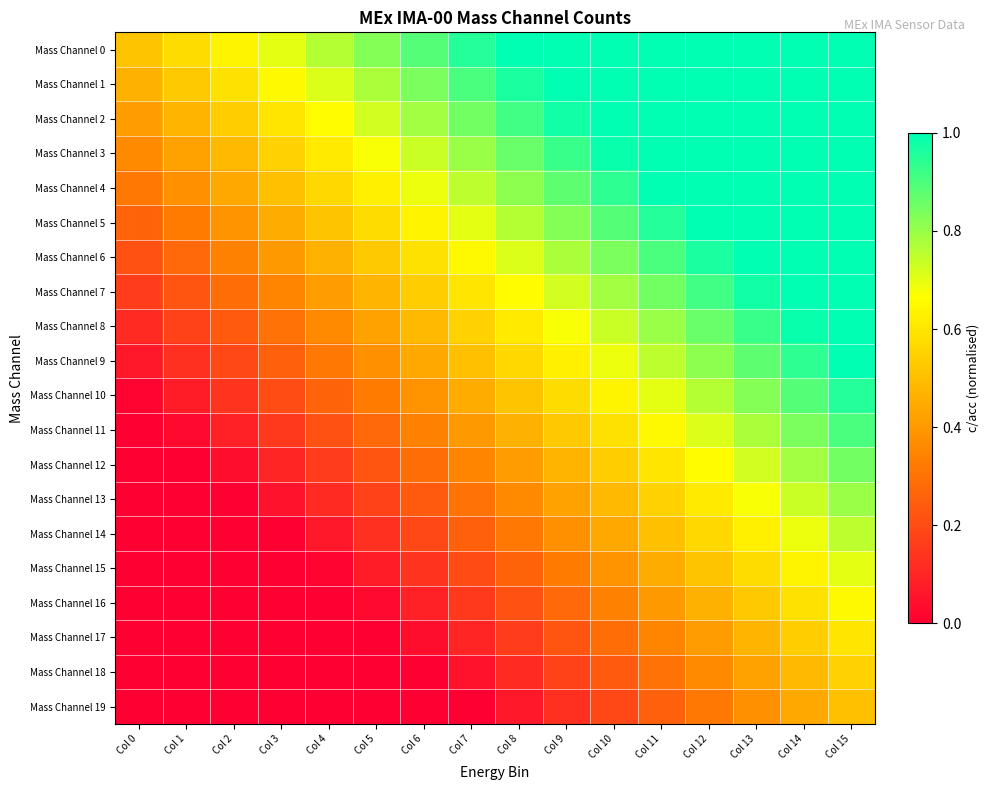

Reading left to right, transcribe all the data shown in this chart.

Mass Channel 0: Col 0=0.5	Col 1=0.6	Col 2=0.6	Col 3=0.7	Col 4=0.8	Col 5=0.8	Col 6=0.9	Col 7=0.9	Col 8=1.0	Col 9=1.0	Col 10=1.0	Col 11=1.0	Col 12=1.0	Col 13=1.0	Col 14=1.0	Col 15=1.0
Mass Channel 1: Col 0=0.5	Col 1=0.5	Col 2=0.6	Col 3=0.7	Col 4=0.7	Col 5=0.8	Col 6=0.8	Col 7=0.9	Col 8=1.0	Col 9=1.0	Col 10=1.0	Col 11=1.0	Col 12=1.0	Col 13=1.0	Col 14=1.0	Col 15=1.0
Mass Channel 2: Col 0=0.4	Col 1=0.5	Col 2=0.5	Col 3=0.6	Col 4=0.7	Col 5=0.7	Col 6=0.8	Col 7=0.8	Col 8=0.9	Col 9=1.0	Col 10=1.0	Col 11=1.0	Col 12=1.0	Col 13=1.0	Col 14=1.0	Col 15=1.0
Mass Channel 3: Col 0=0.4	Col 1=0.4	Col 2=0.5	Col 3=0.6	Col 4=0.6	Col 5=0.7	Col 6=0.7	Col 7=0.8	Col 8=0.9	Col 9=0.9	Col 10=1.0	Col 11=1.0	Col 12=1.0	Col 13=1.0	Col 14=1.0	Col 15=1.0
Mass Channel 4: Col 0=0.3	Col 1=0.4	Col 2=0.4	Col 3=0.5	Col 4=0.6	Col 5=0.6	Col 6=0.7	Col 7=0.8	Col 8=0.8	Col 9=0.9	Col 10=0.9	Col 11=1.0	Col 12=1.0	Col 13=1.0	Col 14=1.0	Col 15=1.0
Mass Channel 5: Col 0=0.3	Col 1=0.3	Col 2=0.4	Col 3=0.5	Col 4=0.5	Col 5=0.6	Col 6=0.6	Col 7=0.7	Col 8=0.8	Col 9=0.8	Col 10=0.9	Col 11=0.9	Col 12=1.0	Col 13=1.0	Col 14=1.0	Col 15=1.0
Mass Channel 6: Col 0=0.2	Col 1=0.3	Col 2=0.3	Col 3=0.4	Col 4=0.5	Col 5=0.5	Col 6=0.6	Col 7=0.7	Col 8=0.7	Col 9=0.8	Col 10=0.8	Col 11=0.9	Col 12=1.0	Col 13=1.0	Col 14=1.0	Col 15=1.0
Mass Channel 7: Col 0=0.2	Col 1=0.2	Col 2=0.3	Col 3=0.3	Col 4=0.4	Col 5=0.5	Col 6=0.5	Col 7=0.6	Col 8=0.7	Col 9=0.7	Col 10=0.8	Col 11=0.8	Col 12=0.9	Col 13=1.0	Col 14=1.0	Col 15=1.0
Mass Channel 8: Col 0=0.1	Col 1=0.2	Col 2=0.2	Col 3=0.3	Col 4=0.4	Col 5=0.4	Col 6=0.5	Col 7=0.6	Col 8=0.6	Col 9=0.7	Col 10=0.7	Col 11=0.8	Col 12=0.9	Col 13=0.9	Col 14=1.0	Col 15=1.0
Mass Channel 9: Col 0=0.1	Col 1=0.1	Col 2=0.2	Col 3=0.2	Col 4=0.3	Col 5=0.4	Col 6=0.4	Col 7=0.5	Col 8=0.6	Col 9=0.6	Col 10=0.7	Col 11=0.8	Col 12=0.8	Col 13=0.9	Col 14=0.9	Col 15=1.0
Mass Channel 10: Col 0=0.0	Col 1=0.1	Col 2=0.1	Col 3=0.2	Col 4=0.3	Col 5=0.3	Col 6=0.4	Col 7=0.4	Col 8=0.5	Col 9=0.6	Col 10=0.6	Col 11=0.7	Col 12=0.8	Col 13=0.8	Col 14=0.9	Col 15=0.9
Mass Channel 11: Col 0=0.0	Col 1=0.0	Col 2=0.1	Col 3=0.2	Col 4=0.2	Col 5=0.3	Col 6=0.3	Col 7=0.4	Col 8=0.5	Col 9=0.5	Col 10=0.6	Col 11=0.7	Col 12=0.7	Col 13=0.8	Col 14=0.8	Col 15=0.9
Mass Channel 12: Col 0=0.0	Col 1=0.0	Col 2=0.0	Col 3=0.1	Col 4=0.2	Col 5=0.2	Col 6=0.3	Col 7=0.3	Col 8=0.4	Col 9=0.5	Col 10=0.5	Col 11=0.6	Col 12=0.7	Col 13=0.7	Col 14=0.8	Col 15=0.8
Mass Channel 13: Col 0=0.0	Col 1=0.0	Col 2=0.0	Col 3=0.1	Col 4=0.1	Col 5=0.2	Col 6=0.2	Col 7=0.3	Col 8=0.4	Col 9=0.4	Col 10=0.5	Col 11=0.6	Col 12=0.6	Col 13=0.7	Col 14=0.7	Col 15=0.8
Mass Channel 14: Col 0=0.0	Col 1=0.0	Col 2=0.0	Col 3=0.0	Col 4=0.1	Col 5=0.1	Col 6=0.2	Col 7=0.2	Col 8=0.3	Col 9=0.4	Col 10=0.4	Col 11=0.5	Col 12=0.6	Col 13=0.6	Col 14=0.7	Col 15=0.8
Mass Channel 15: Col 0=0.0	Col 1=0.0	Col 2=0.0	Col 3=0.0	Col 4=0.0	Col 5=0.1	Col 6=0.1	Col 7=0.2	Col 8=0.3	Col 9=0.3	Col 10=0.4	Col 11=0.4	Col 12=0.5	Col 13=0.6	Col 14=0.6	Col 15=0.7
Mass Channel 16: Col 0=0.0	Col 1=0.0	Col 2=0.0	Col 3=0.0	Col 4=0.0	Col 5=0.0	Col 6=0.1	Col 7=0.2	Col 8=0.2	Col 9=0.3	Col 10=0.3	Col 11=0.4	Col 12=0.5	Col 13=0.5	Col 14=0.6	Col 15=0.7
Mass Channel 17: Col 0=0.0	Col 1=0.0	Col 2=0.0	Col 3=0.0	Col 4=0.0	Col 5=0.0	Col 6=0.0	Col 7=0.1	Col 8=0.2	Col 9=0.2	Col 10=0.3	Col 11=0.3	Col 12=0.4	Col 13=0.5	Col 14=0.5	Col 15=0.6
Mass Channel 18: Col 0=0.0	Col 1=0.0	Col 2=0.0	Col 3=0.0	Col 4=0.0	Col 5=0.0	Col 6=0.0	Col 7=0.1	Col 8=0.1	Col 9=0.2	Col 10=0.2	Col 11=0.3	Col 12=0.4	Col 13=0.4	Col 14=0.5	Col 15=0.6
Mass Channel 19: Col 0=0.0	Col 1=0.0	Col 2=0.0	Col 3=0.0	Col 4=0.0	Col 5=0.0	Col 6=0.0	Col 7=0.0	Col 8=0.1	Col 9=0.1	Col 10=0.2	Col 11=0.2	Col 12=0.3	Col 13=0.4	Col 14=0.4	Col 15=0.5